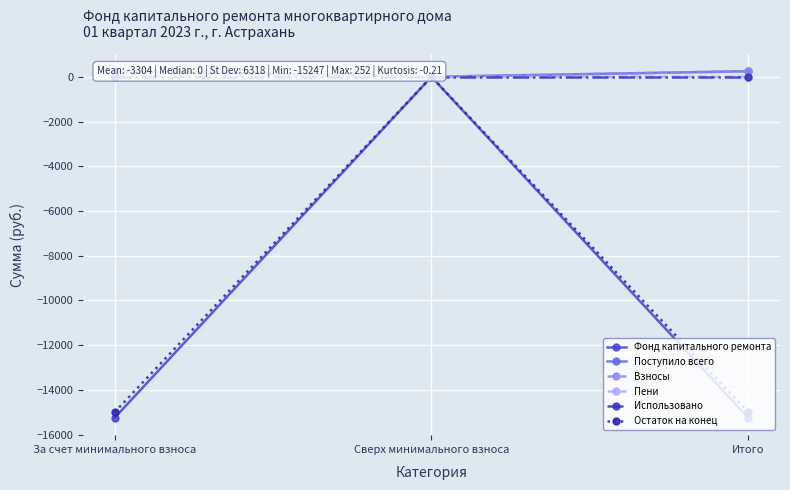

Is the value of Остаток на конец at Сверх минимального взноса greater than the value of Взносы at Итого?

No